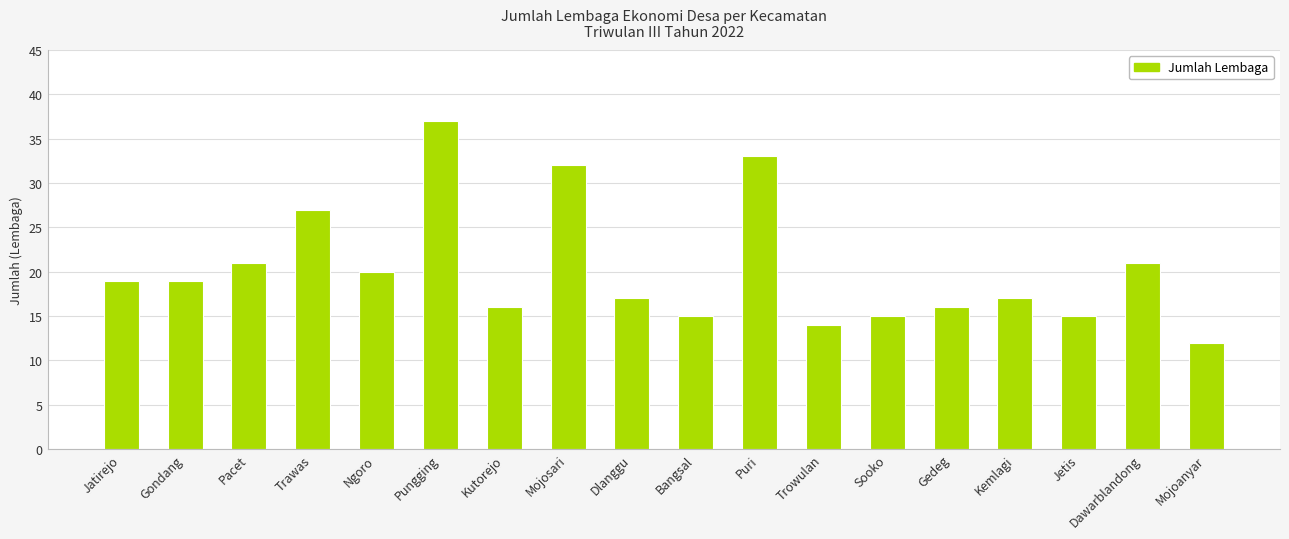

What position from the left is Trawas?

4